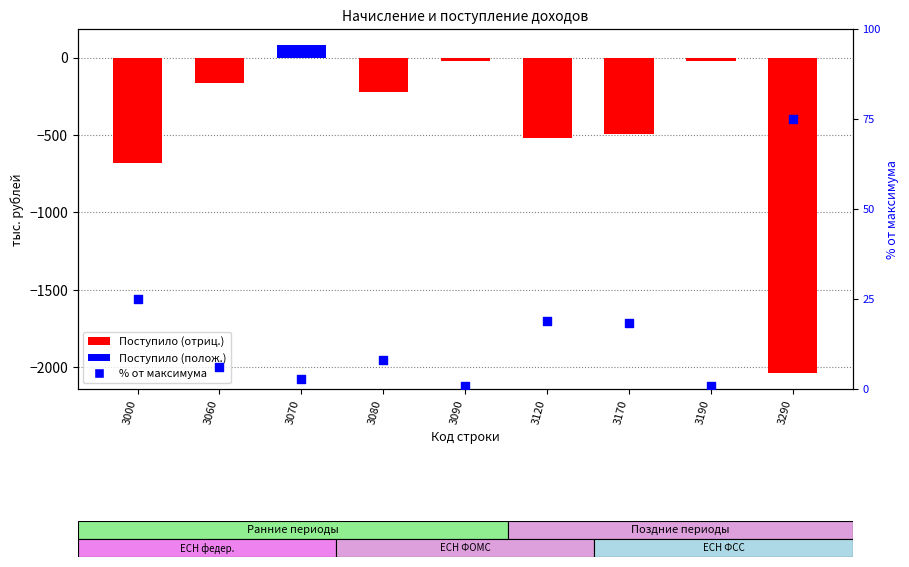

Which series has the widest spread of Y values?

Поступило